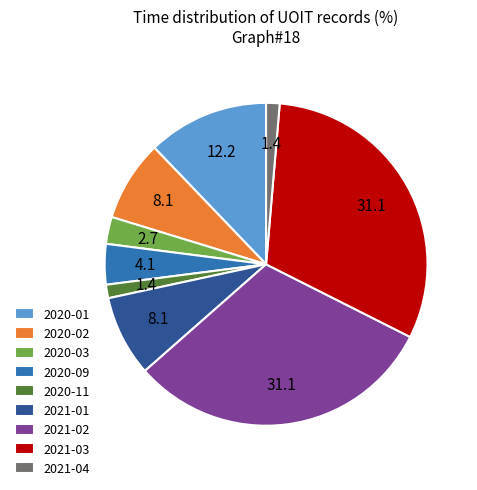

Does any single category account for the majority?

No